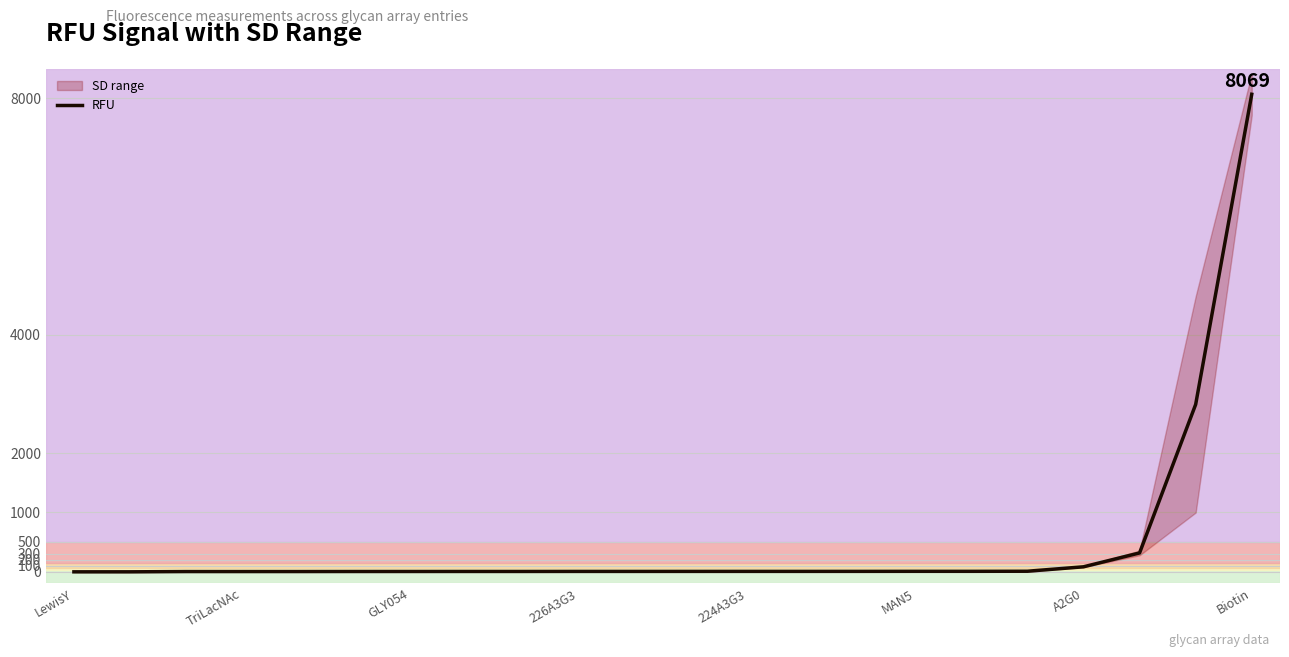

How many values exceed 2?

13